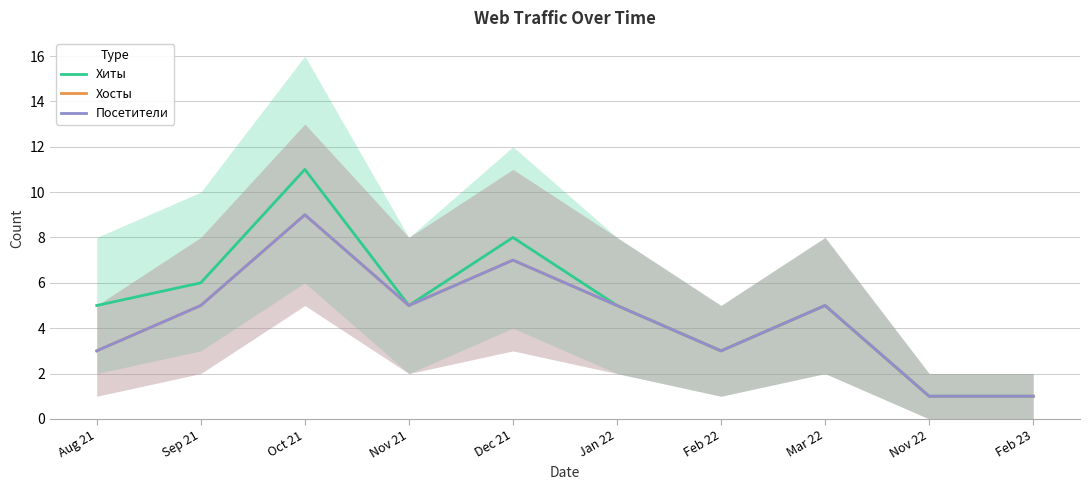

At which category is the sum across all series the highest?

Oct 21